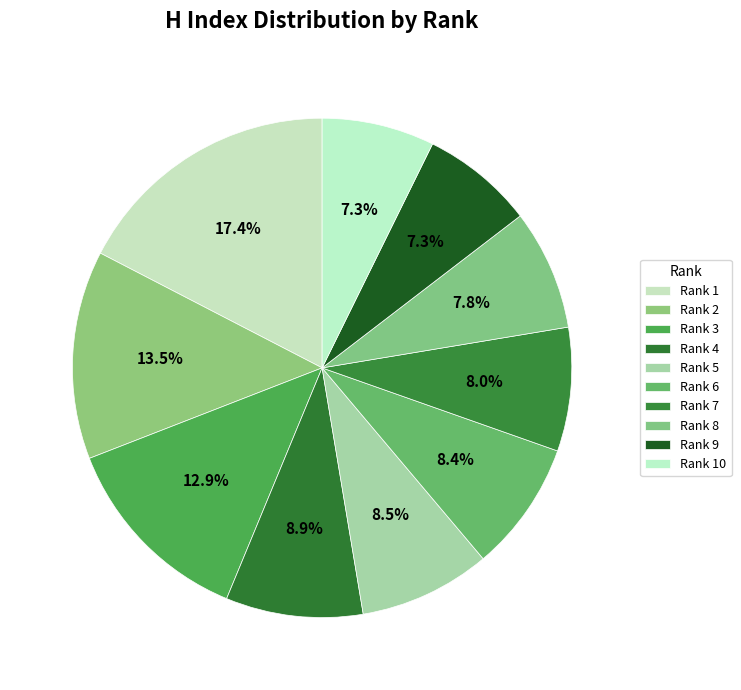

How many slices are in this pie chart?

10